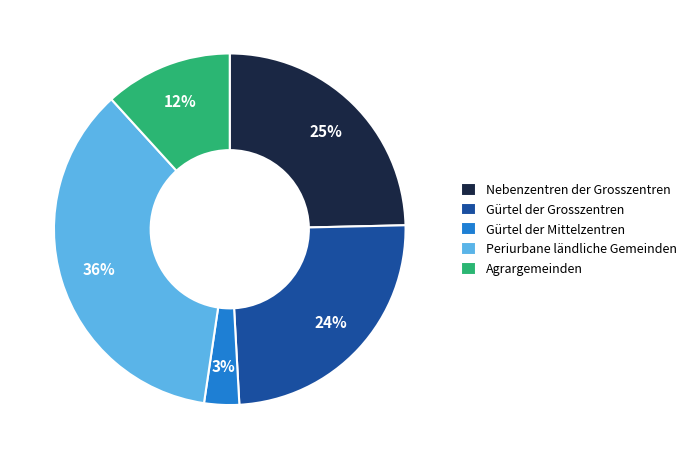

Is the sum of Gürtel der Grosszentren and Periurbane ländliche Gemeinden greater than half?

Yes